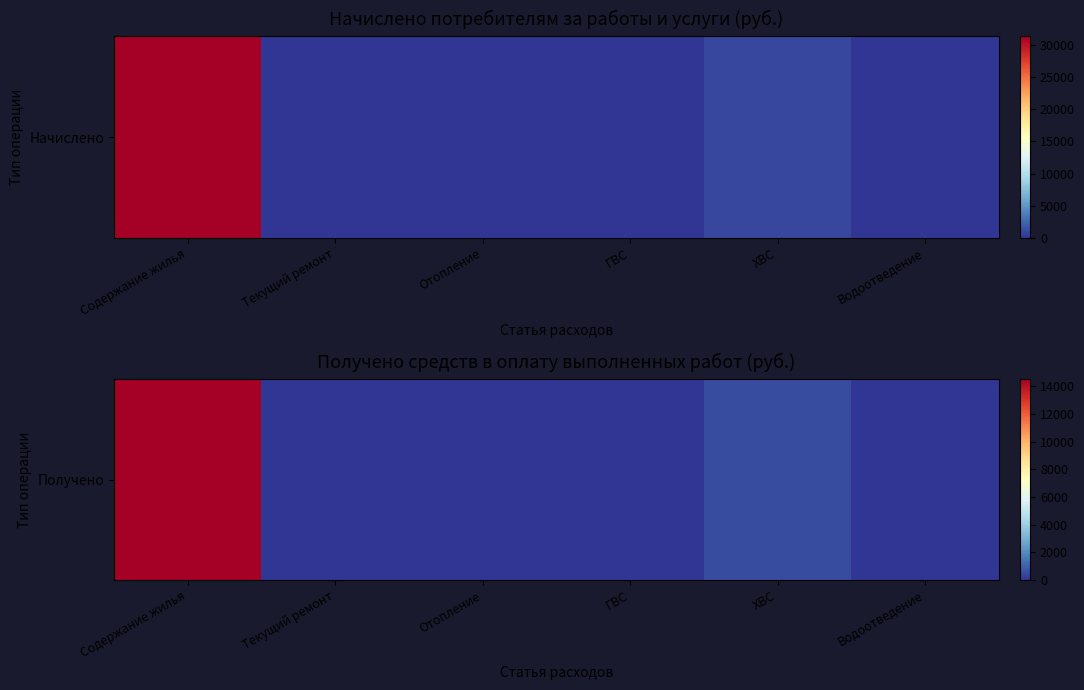

Rank the categories by value from highest to lowest.

Содержание жилья, ХВС, Текущий ремонт, Отопление, ГВС, Водоотведение